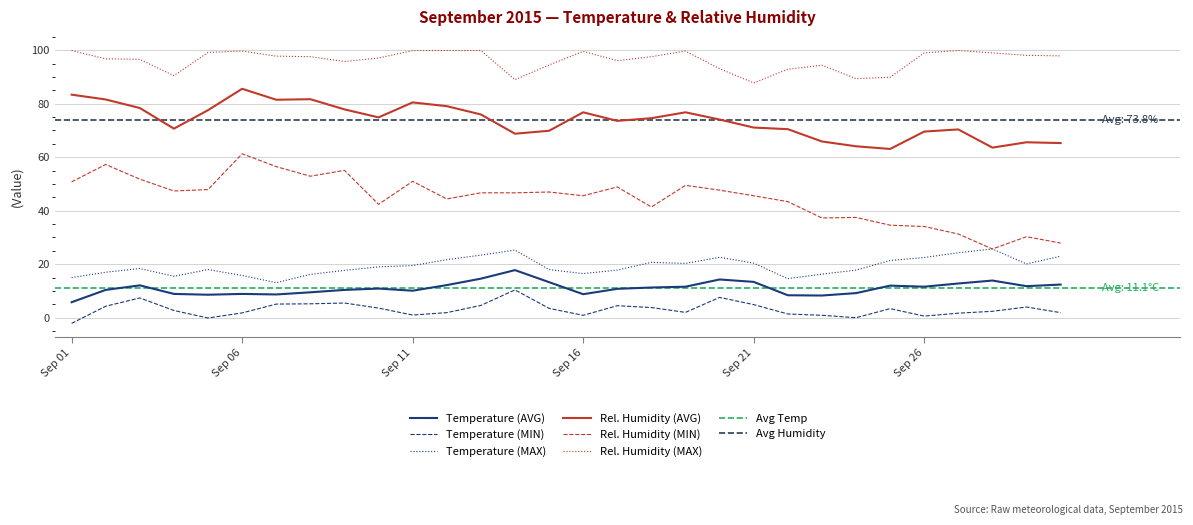

Count the number of categories in the chart.

30